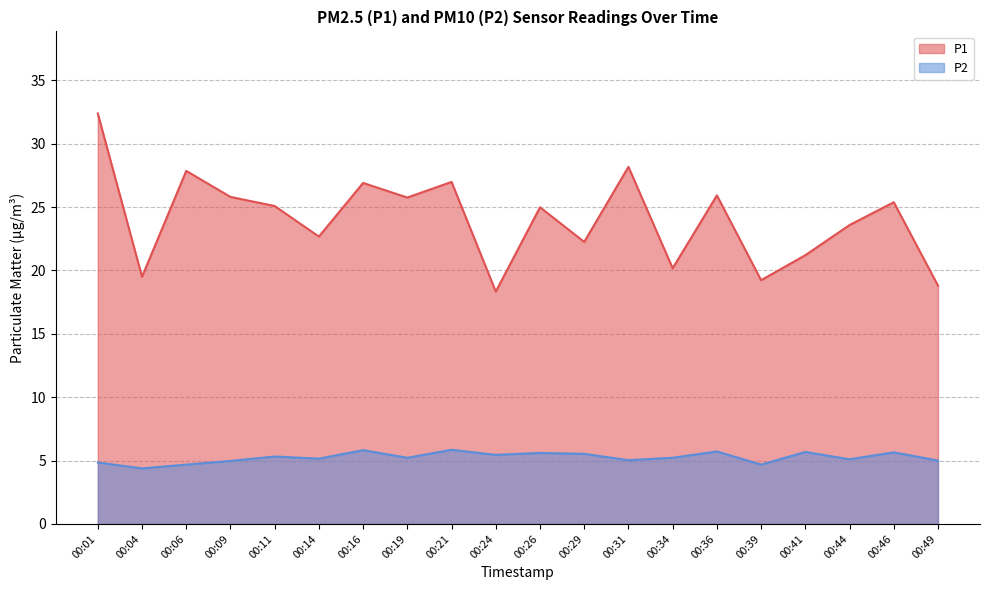

What is the value of the P1 point at the 1st from the left?

32.4